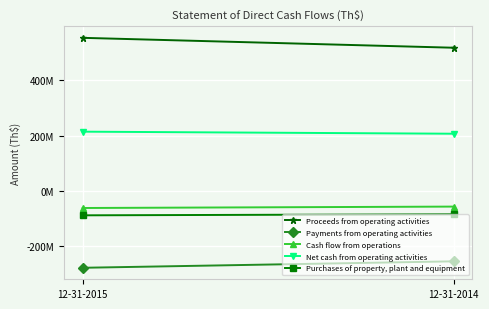

What is the difference between the Net cash from operating activities values at 12-31-2015 and 12-31-2014?

7428624